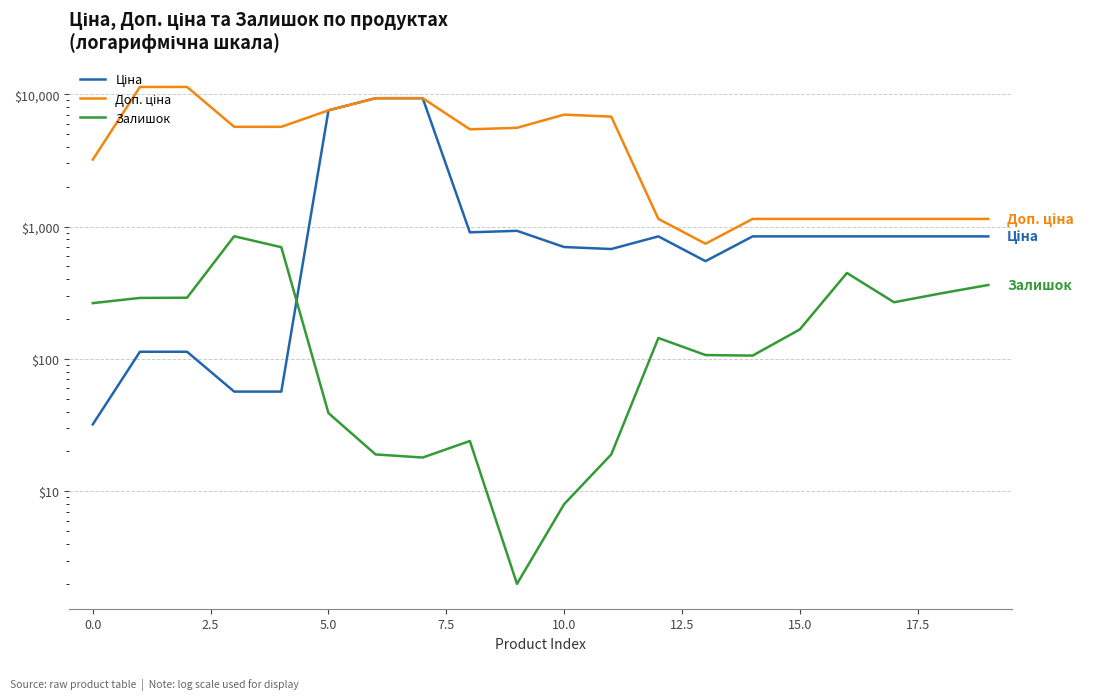

How many lines are shown in the chart?

3